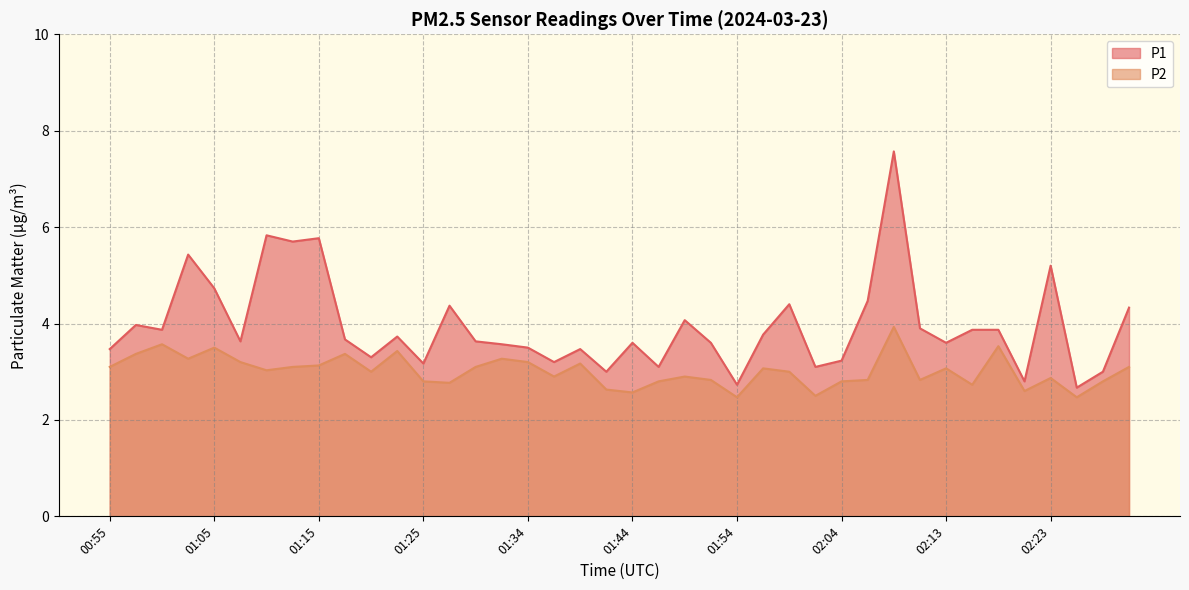

True or false: P2 and P1 intersect in this chart.

False